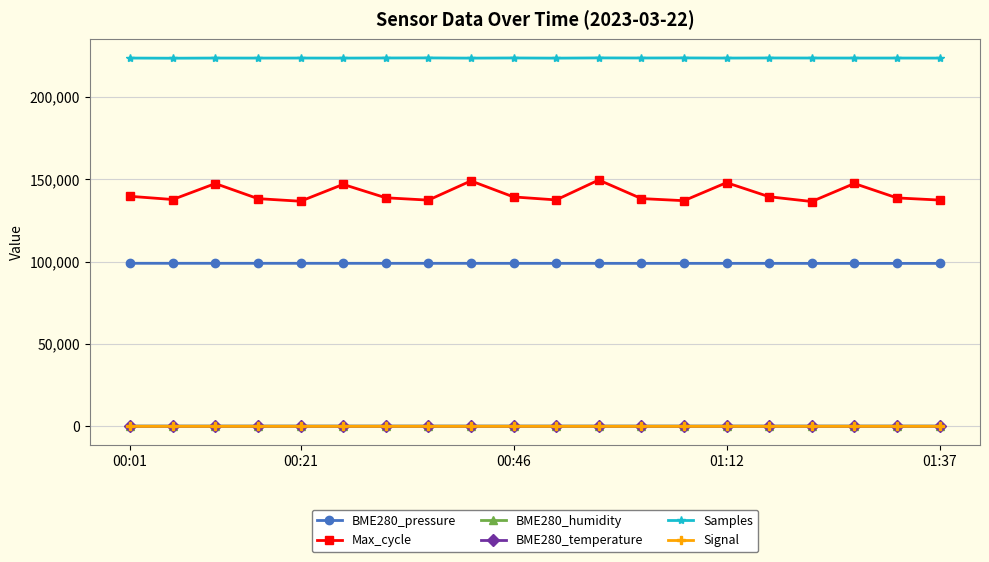

Does the chart display data point markers on the line(s)?

Yes